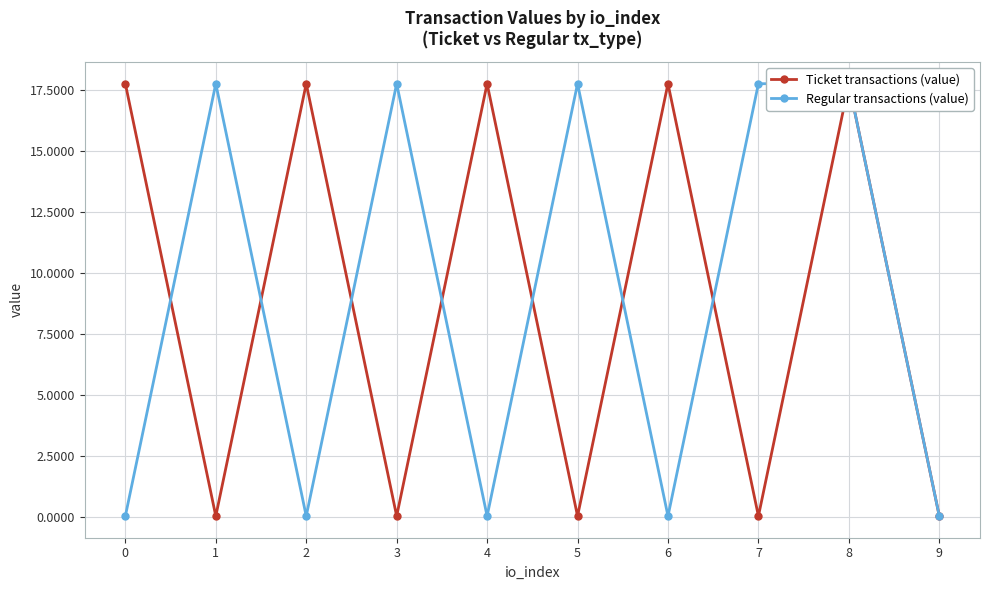

The value of Regular transactions (value) at 6 is 0.0. True or false?

True